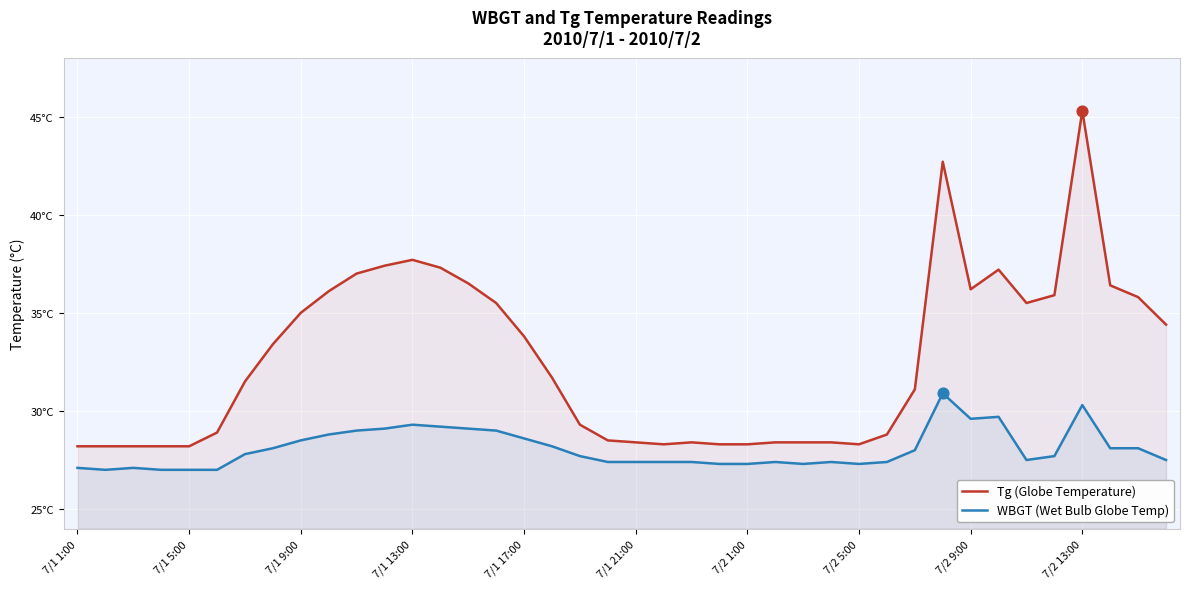

Which series has the largest total across all categories?

Tg (Globe Temperature)